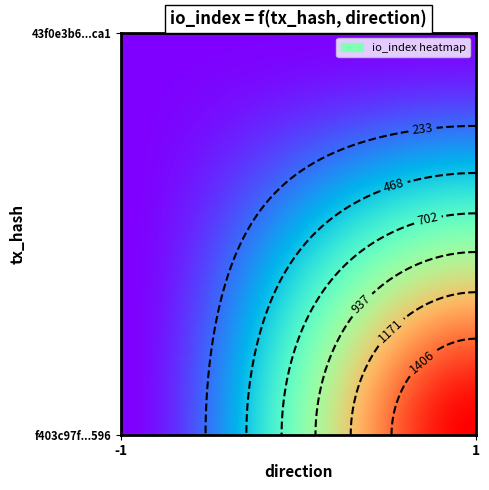

Is it true that f403c97f14a509d34d1337a56e54c800e714596 equals 364 at 1?

False